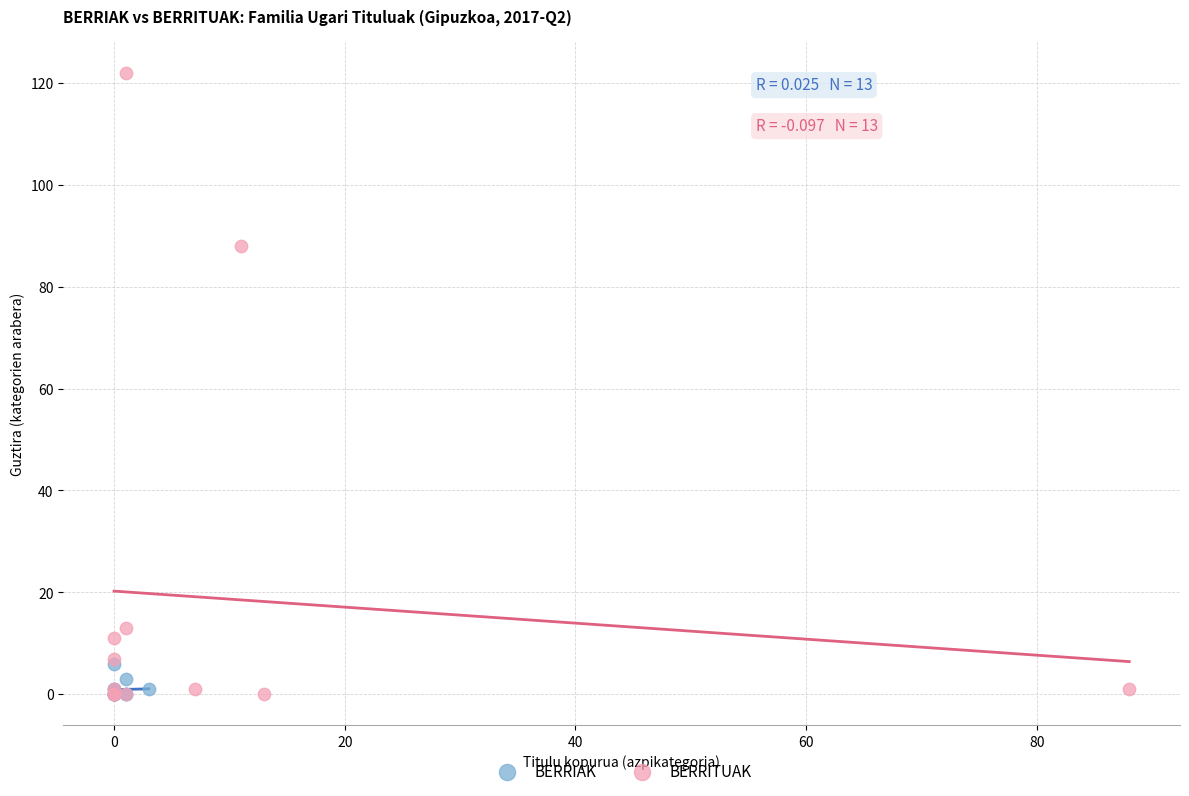

Which series reaches the maximum Y coordinate?

BERRITUAK